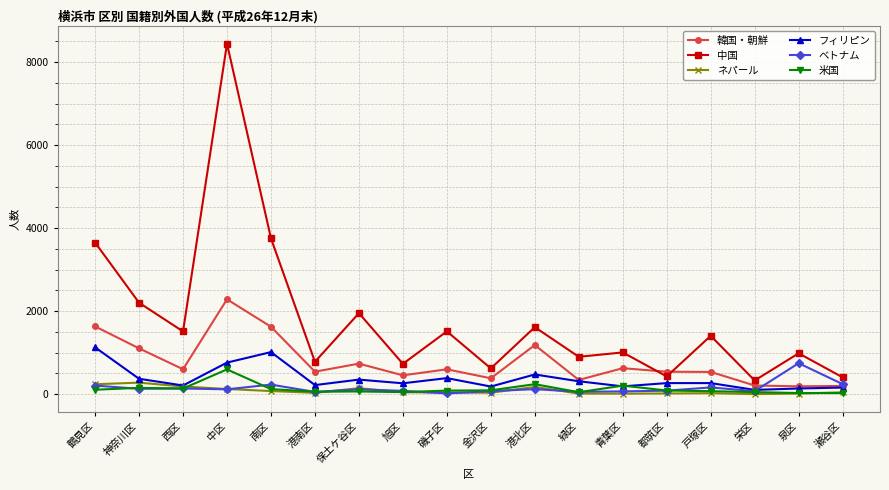

Where is the first local minimum for 韓国・朝鮮?

西区